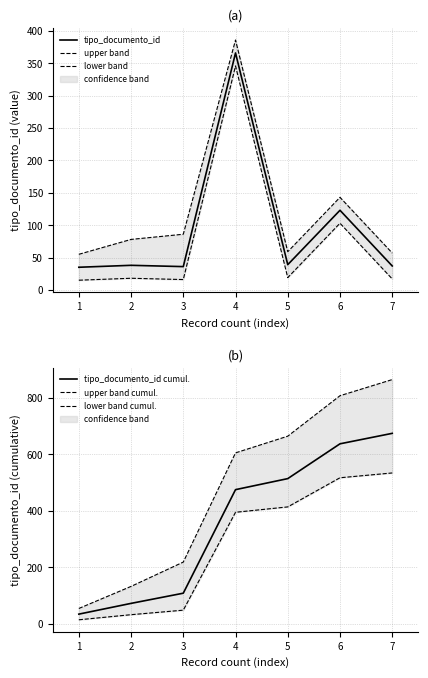

Rank the categories by tipo_documento_id cumul. value from highest to lowest.

7, 6, 5, 4, 3, 2, 1